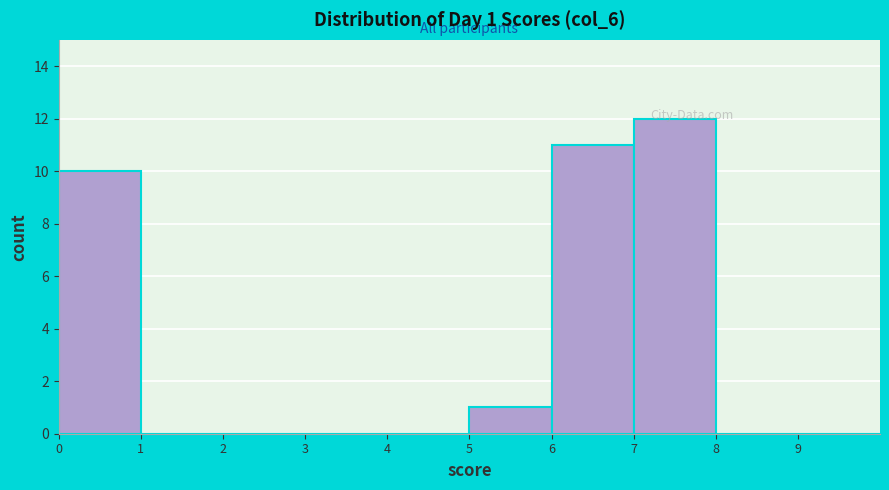

Over which range of the x-axis is the bar tallest?

7 to 8